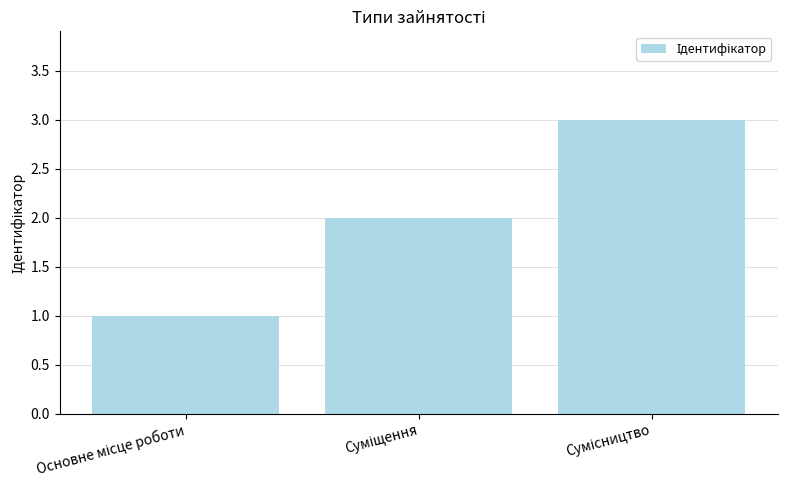

How many data points are less than 2?

1